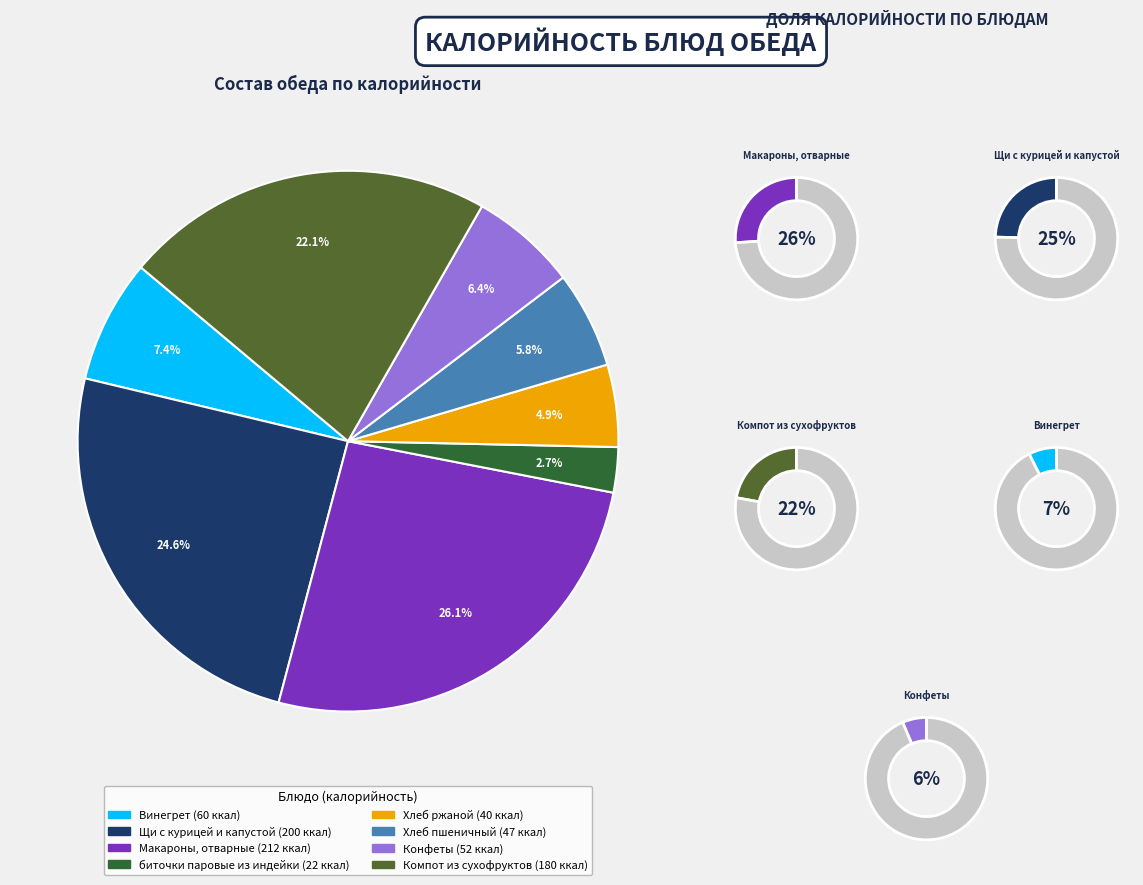

What percentage is NOT represented by Винегрет?

92.6%